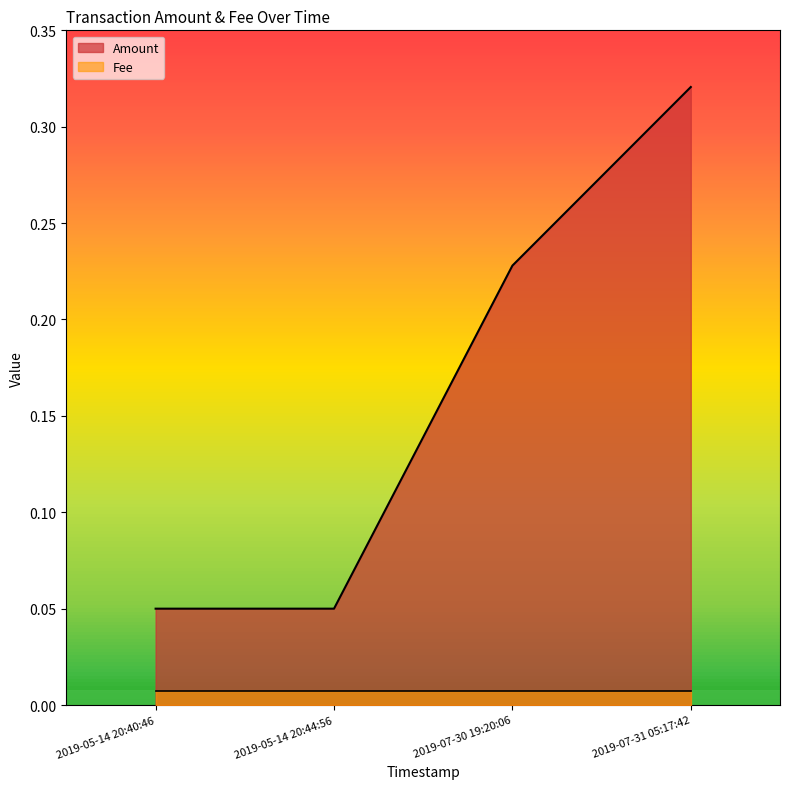

Count the Amount values in the range 0 to 1.

4